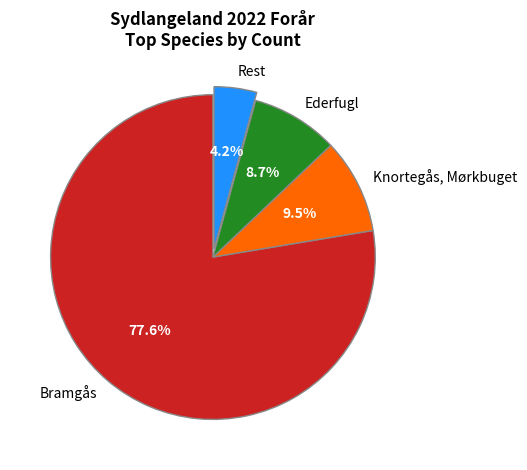

Between Rest and Knortegås, Mørkbuget, which is larger?

Knortegås, Mørkbuget